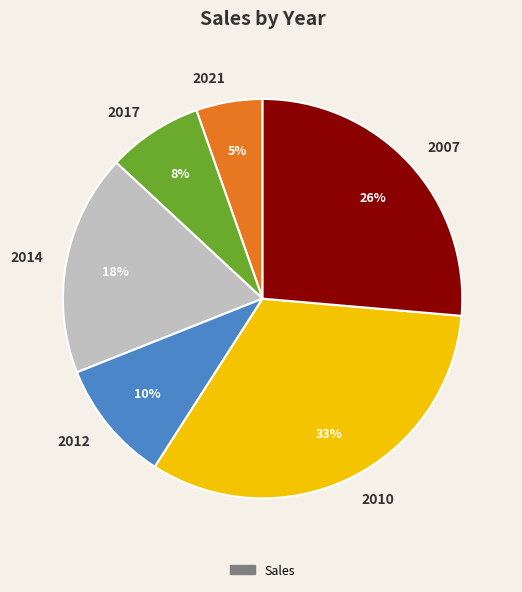

Rank the categories by value from highest to lowest.

2010, 2007, 2014, 2012, 2017, 2021